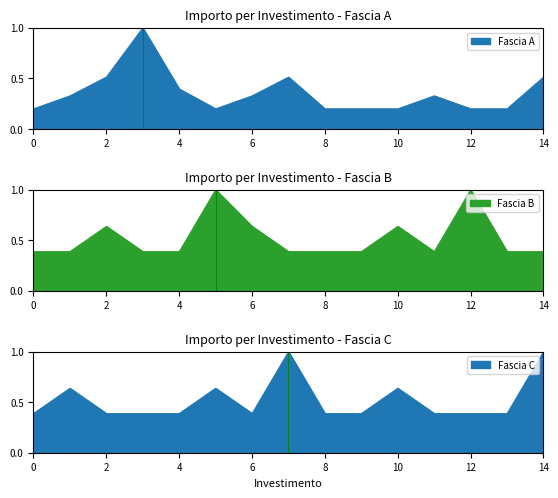

Count the Fascia B values in the range 0 to 1.

15